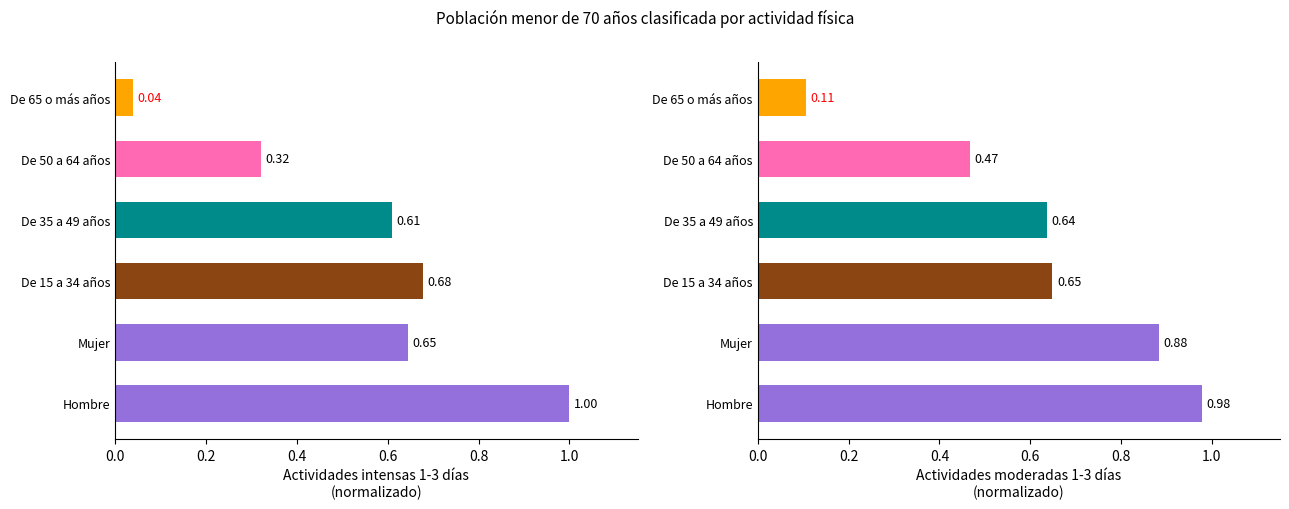

What is the average value of the Actividades intensas 1-3 días series?

0.5